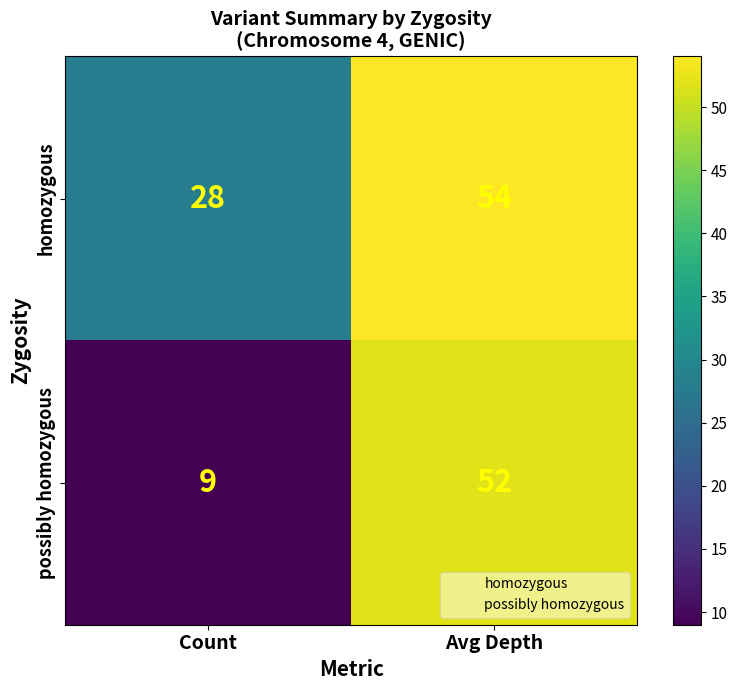

Is it true that possibly homozygous equals 9 at Count?

True